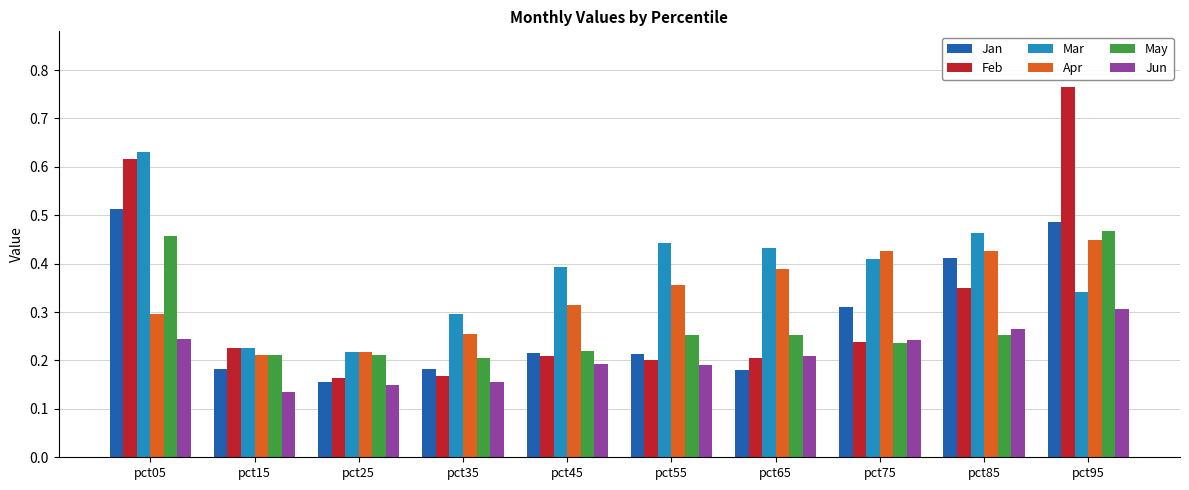

Count the Mar values in the range 0 to 1.

10